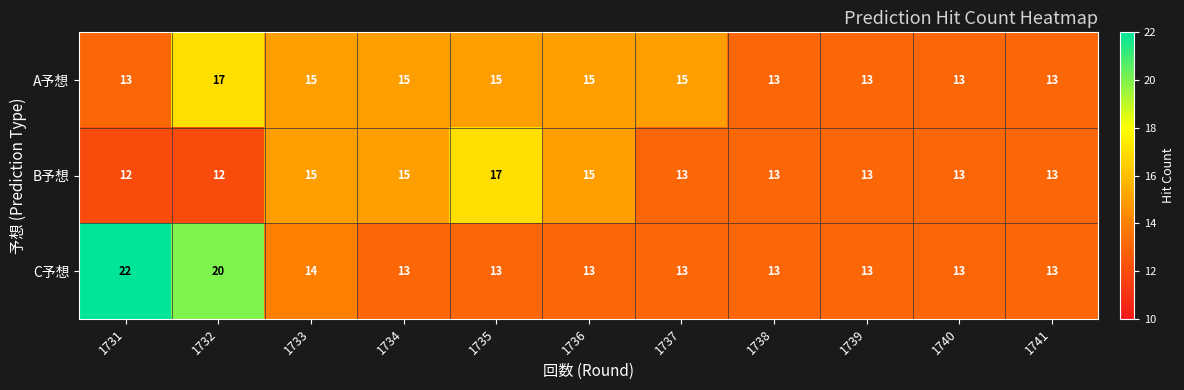

Which series has the widest spread of values?

C予想